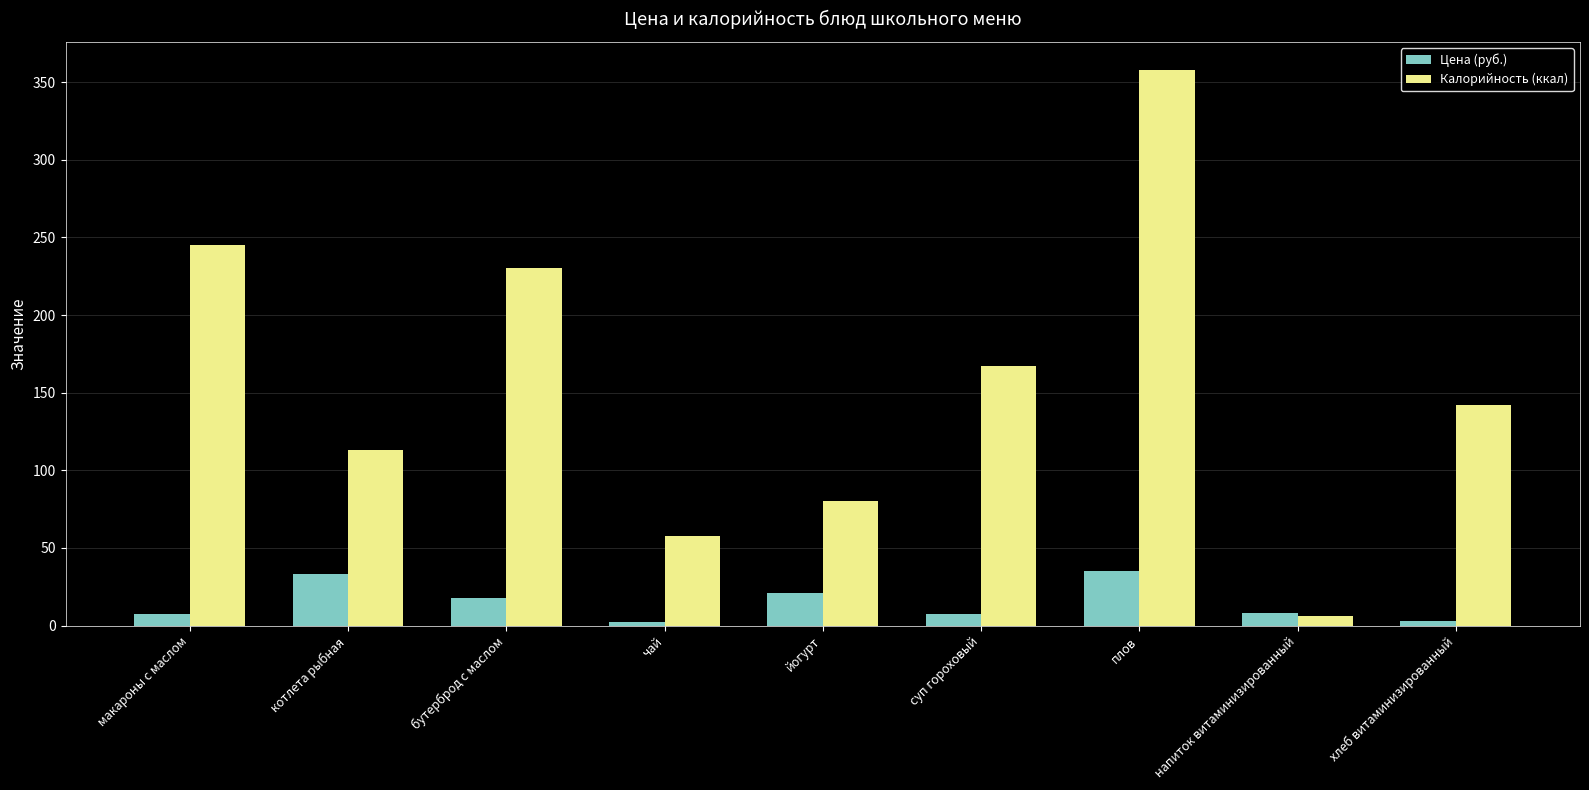

The value of Калорийность (ккал) at плов is 579.7. True or false?

False